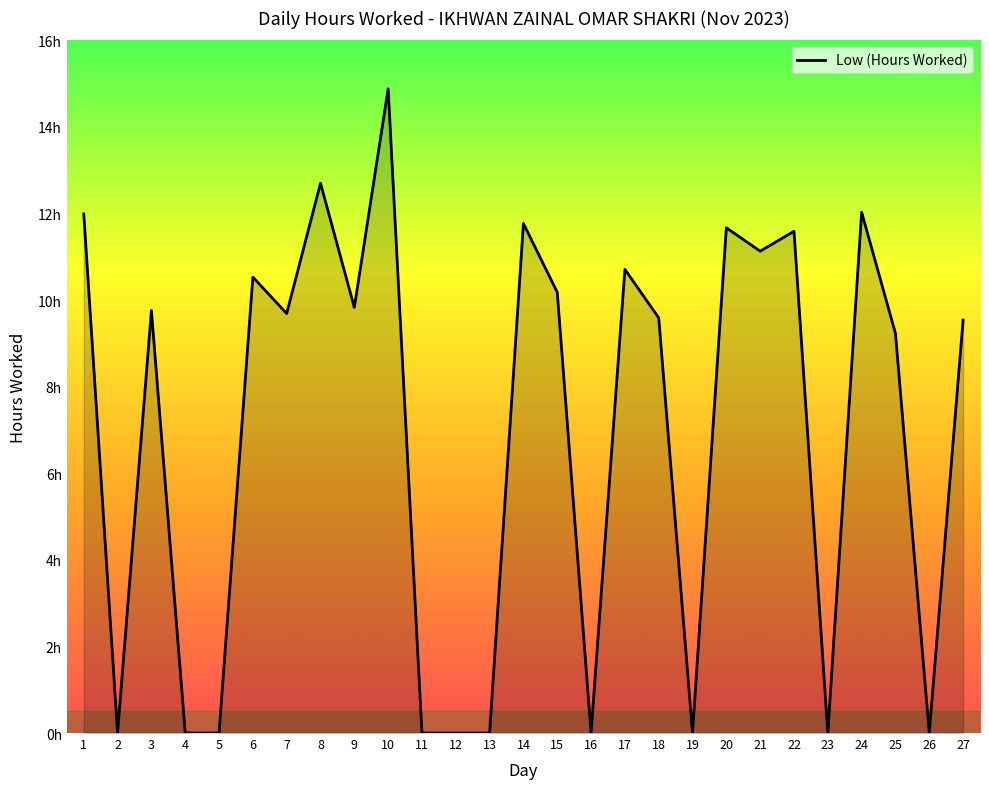

What is the sum of all values?

186.8